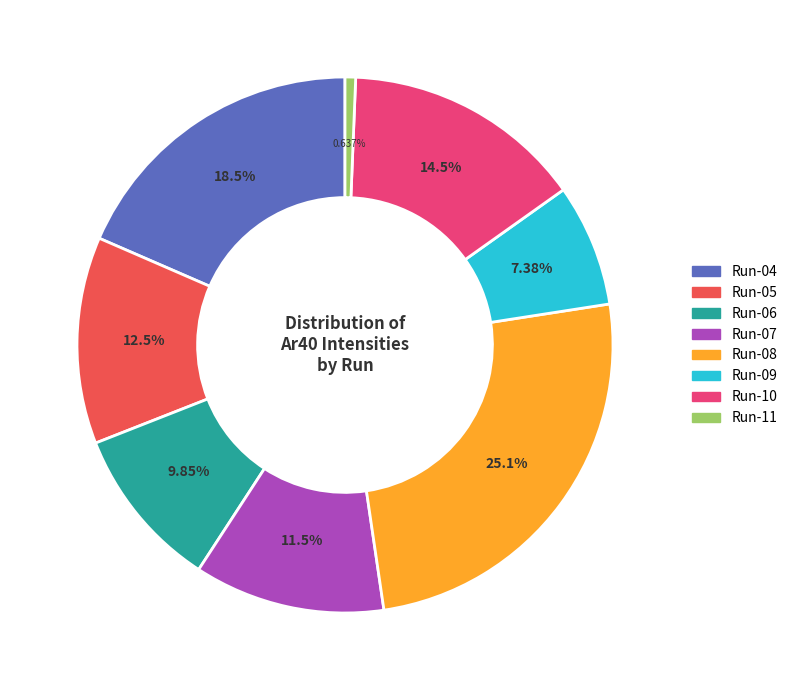

Does any single category account for the majority?

No